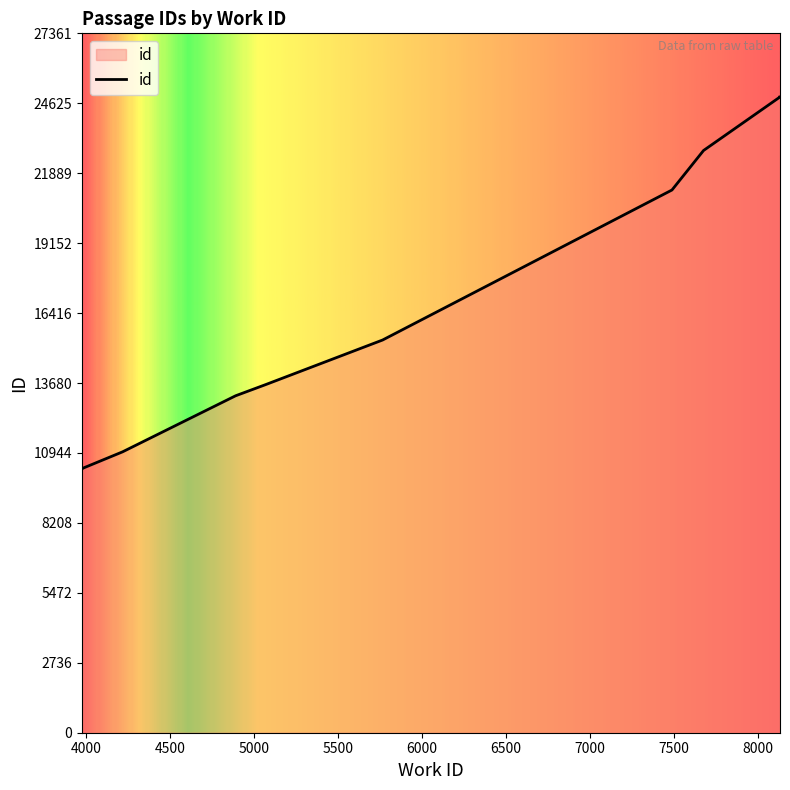

What is the change in value from 5070 to 7489?

+7615